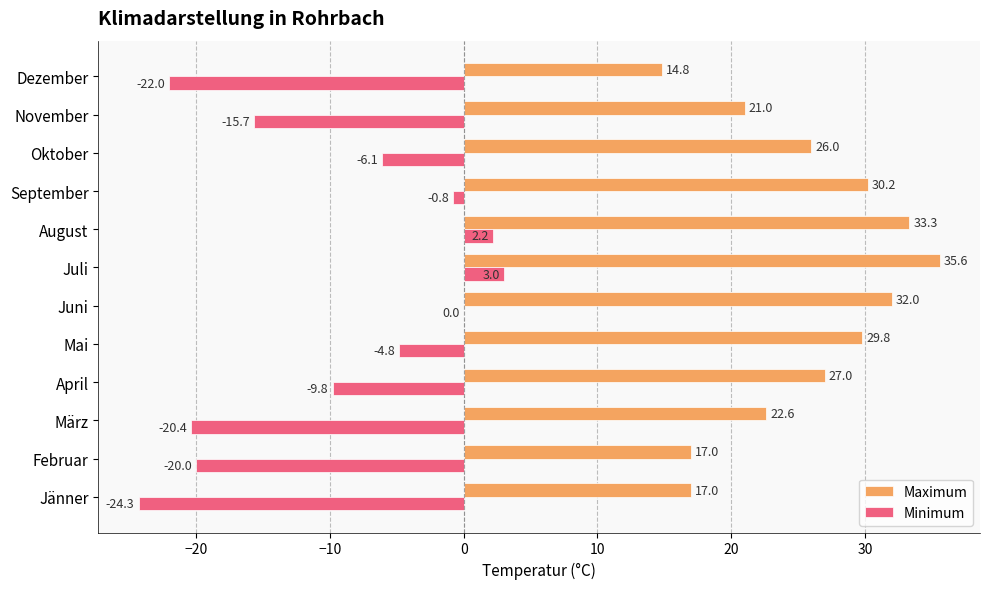

What is the highest value of the Maximum series?

35.6